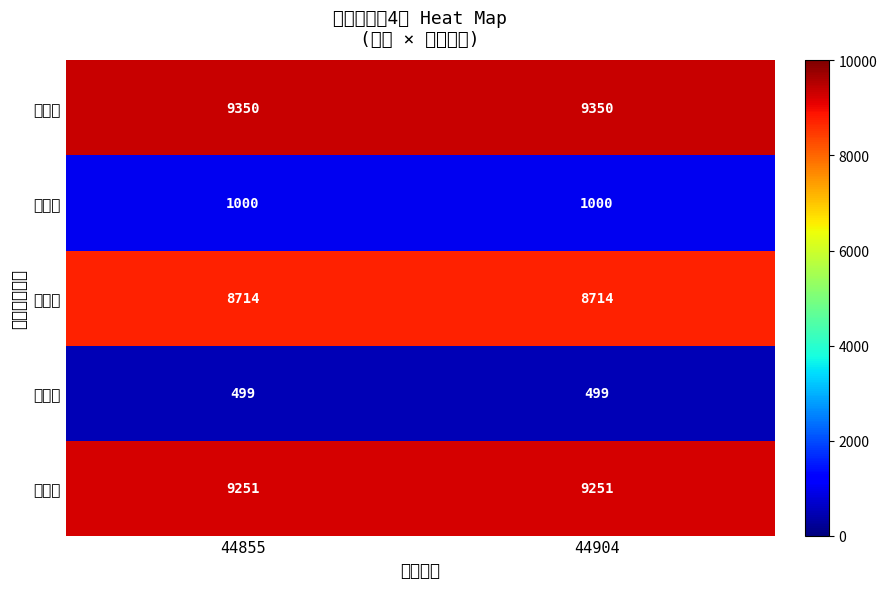

What is the spread (max minus min) of values at 44904?

8851